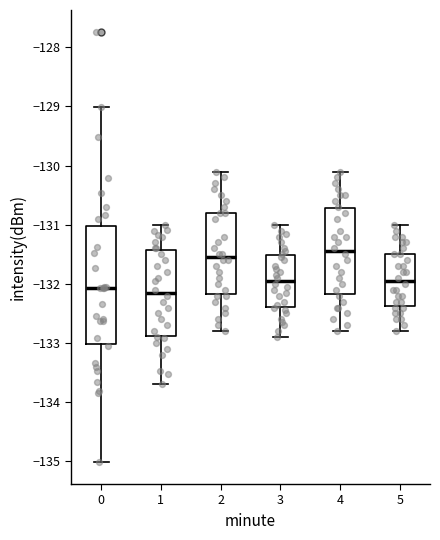

Which box is the tallest, from its lower edge to its upper edge?

0